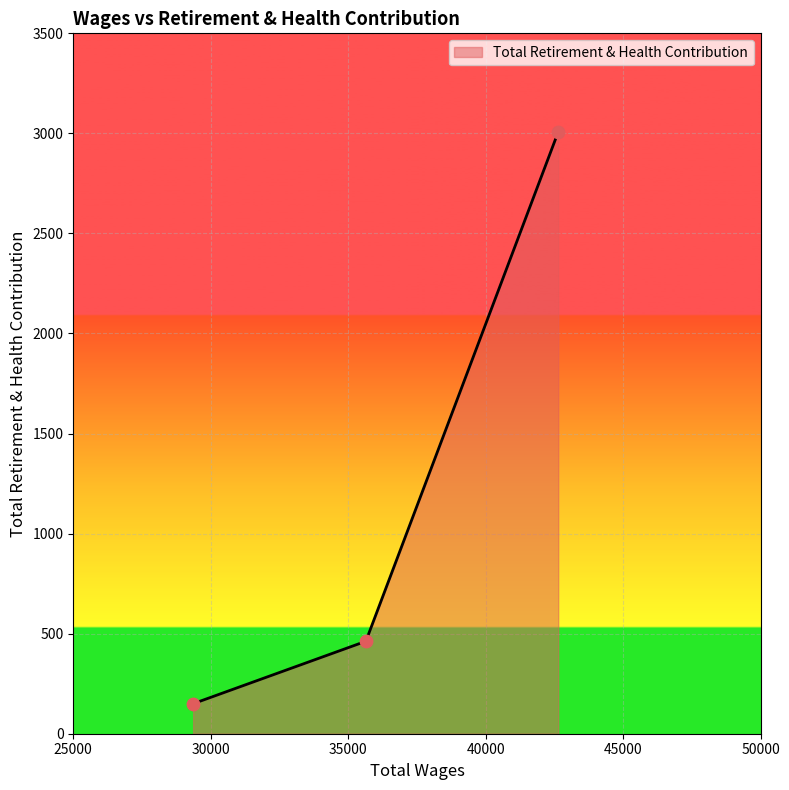

What is the minimum value shown in the chart?

150